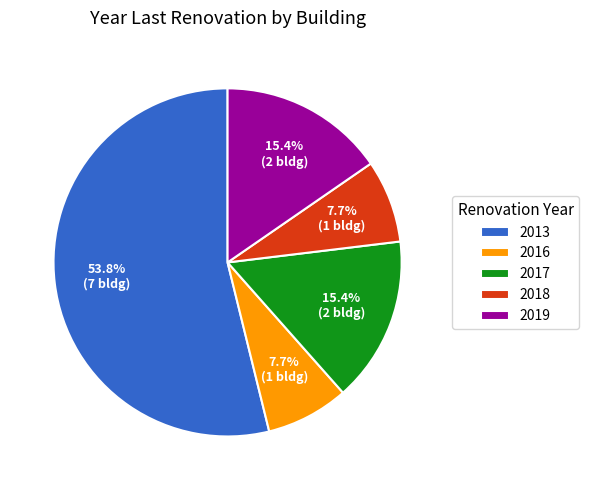

To the nearest percent, what is the average slice percentage?

20%